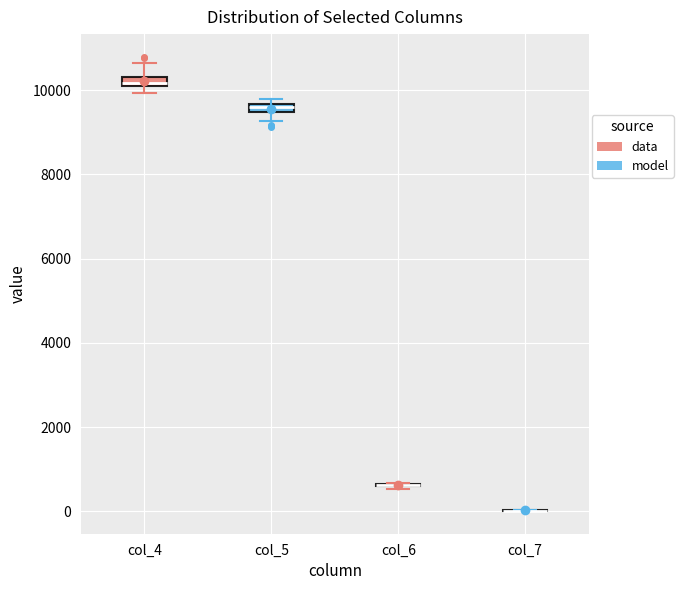

Where is the upper edge of the box for col_4 on the y-axis? The values are not printed on the chart, so give them approximately, as read against the axis.

10400